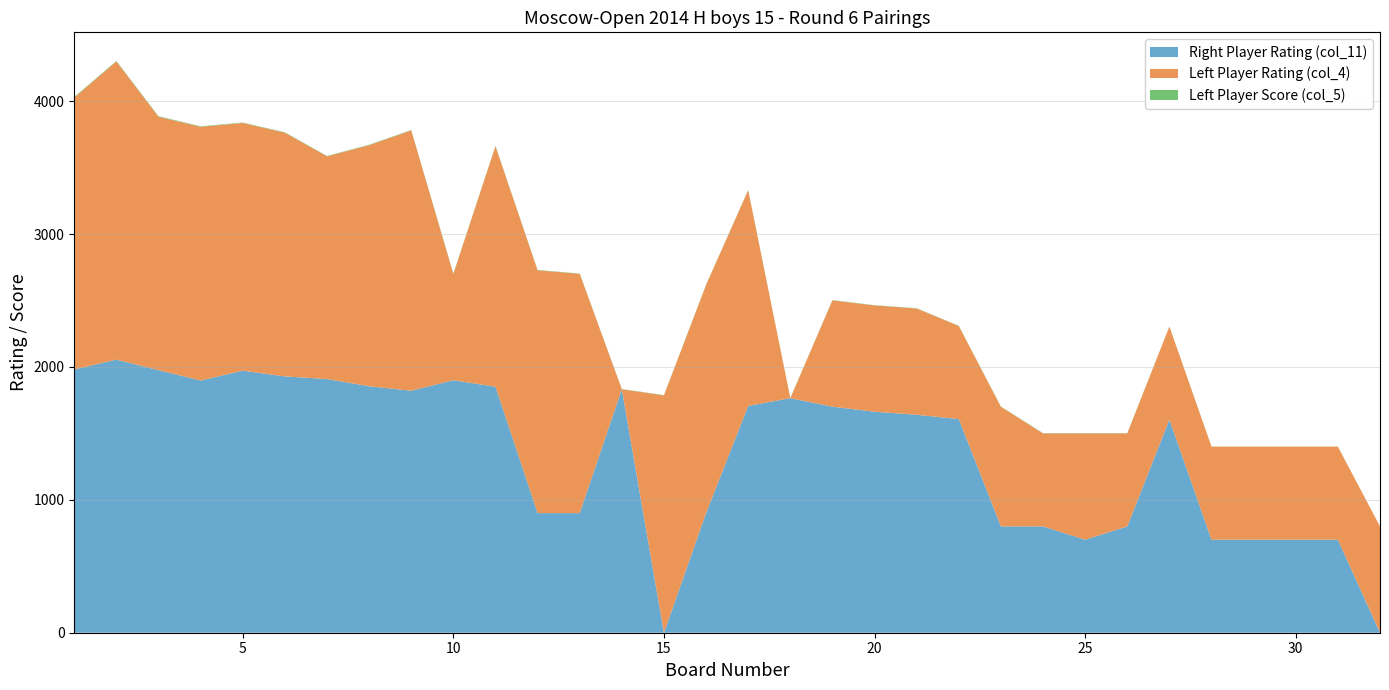

Reading left to right, what are all the values shown in this chart?

Right Player Rating (col_11): 1=1981	2=2055	3=1976	4=1898	5=1972	6=1929	7=1909	8=1855	9=1821	10=1900	11=1851	12=900	13=900	14=1832	15=0	16=900	17=1707	18=1765	19=1701	20=1663	21=1640	22=1608	23=800	24=800	25=700	26=800	27=1604	28=700	29=700	30=700	31=700	32=0
Left Player Rating (col_4): 1=2046	2=2244	3=1907	4=1909	5=1864	6=1834	7=1676	8=1814	9=1959	10=800	11=1810	12=1827	13=1801	14=0	15=1786	16=1717	17=1623	18=0	19=800	20=800	21=800	22=700	23=900	24=700	25=800	26=700	27=700	28=700	29=700	30=700	31=700	32=800
Left Player Score (col_5): 1=5	2=4	3=4	4=4	5=3	6=3	7=3	8=3	9=3	10=3	11=3	12=3	13=2	14=2	15=2	16=2	17=2	18=2	19=2	20=2	21=2	22=2	23=2	24=2	25=2	26=2	27=1	28=1	29=1	30=1	31=1	32=0